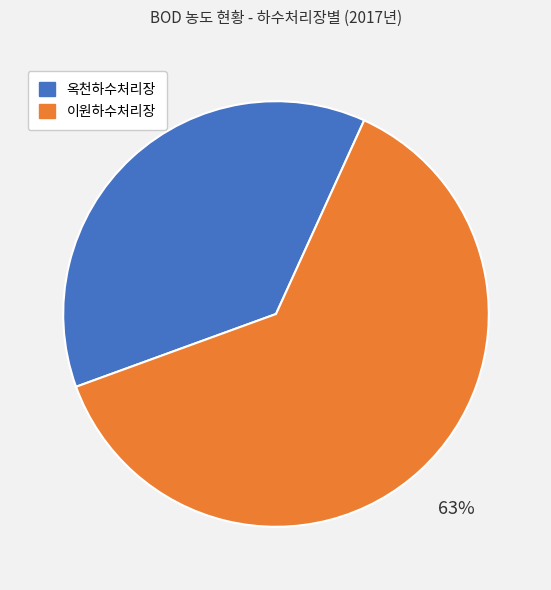

What is the ratio of the value at 옥천하수처리장 to the value at 이원하수처리장?

0.6